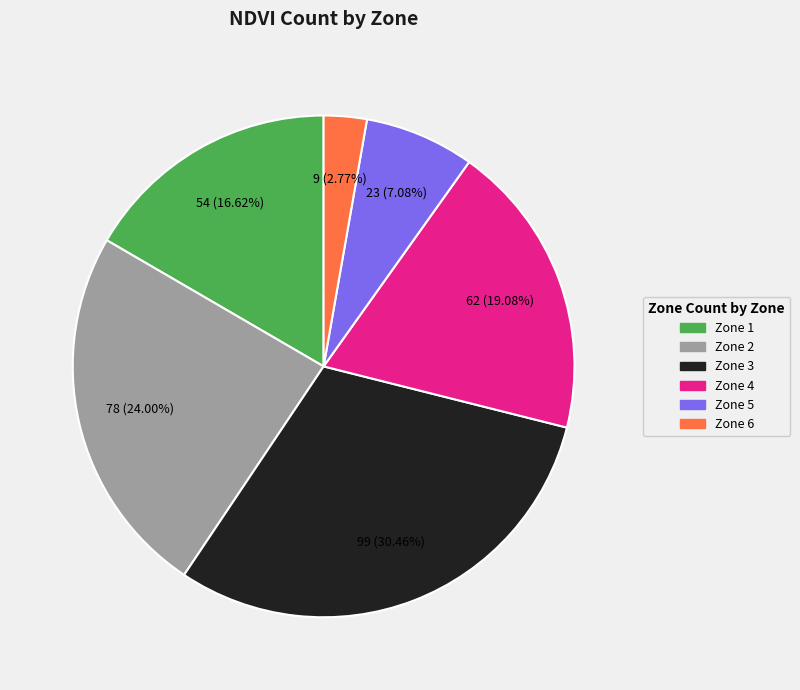

Is it true that Zone 3 is 30% of the pie?

True